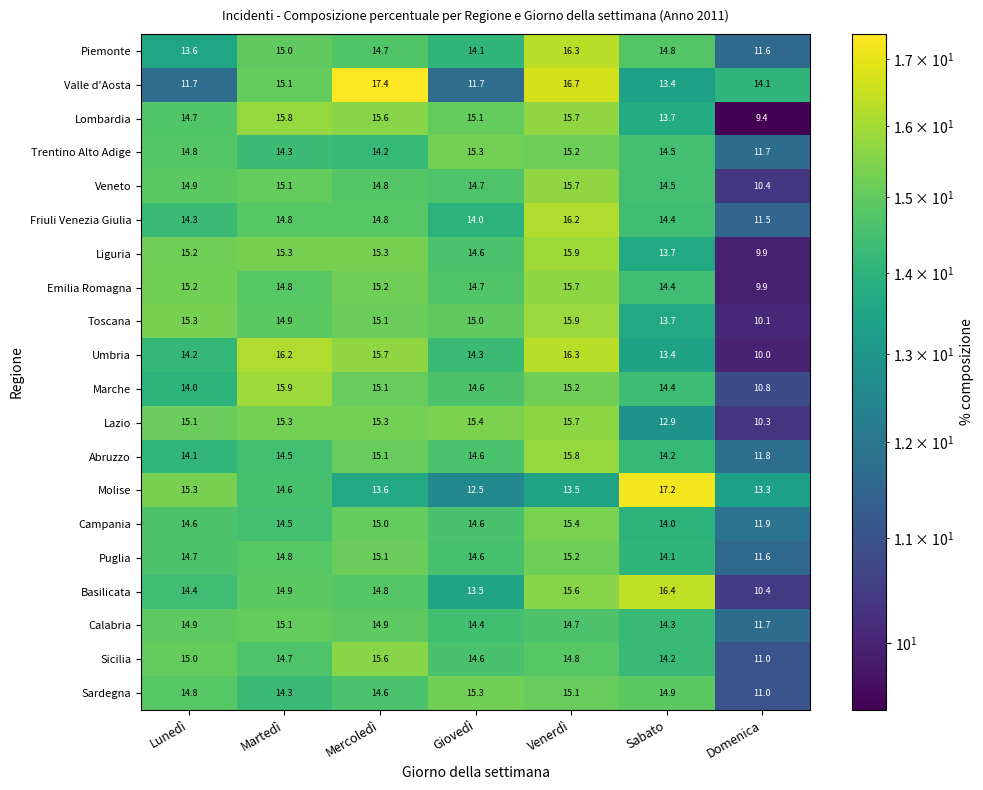

At how many categories does at least one series exceed 14?

7